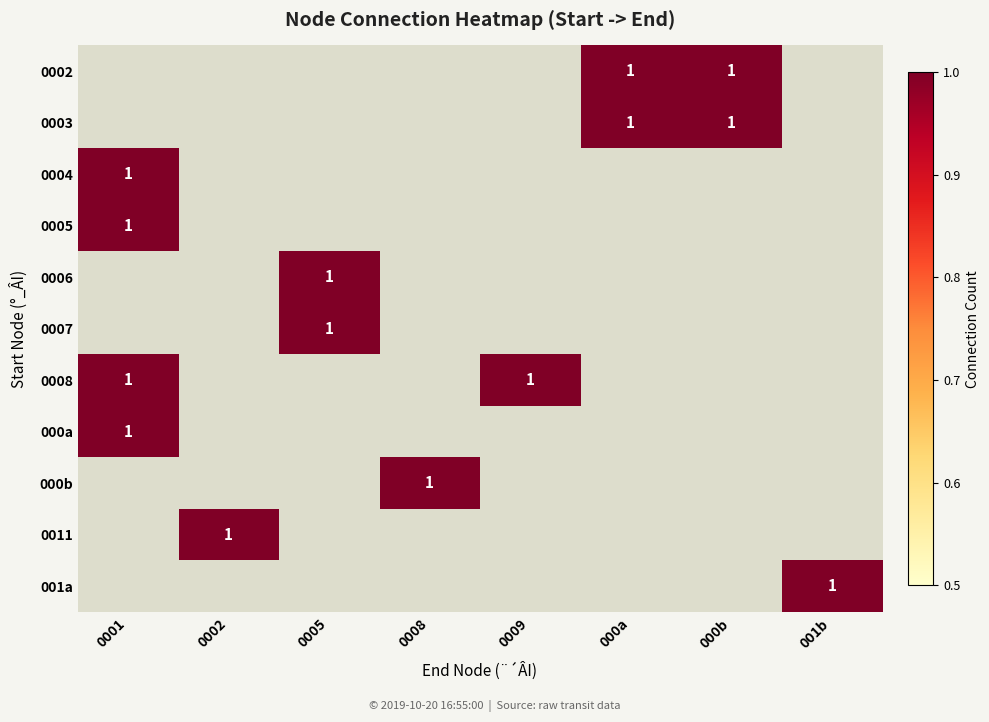

What is the difference between the maximum and minimum values in the 0007 series?

1